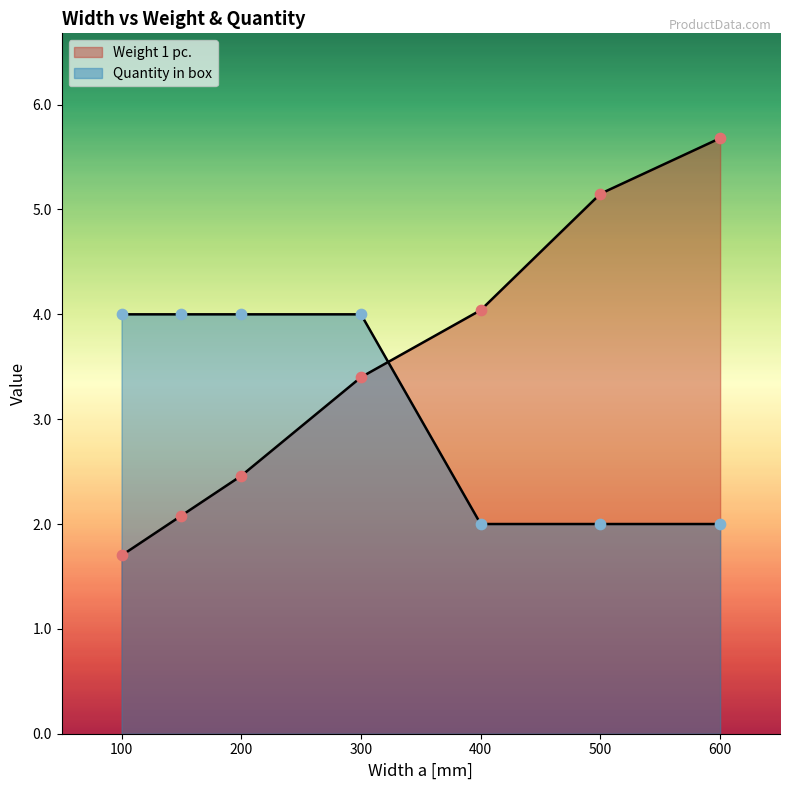

At which category is the sum across all series the highest?

600